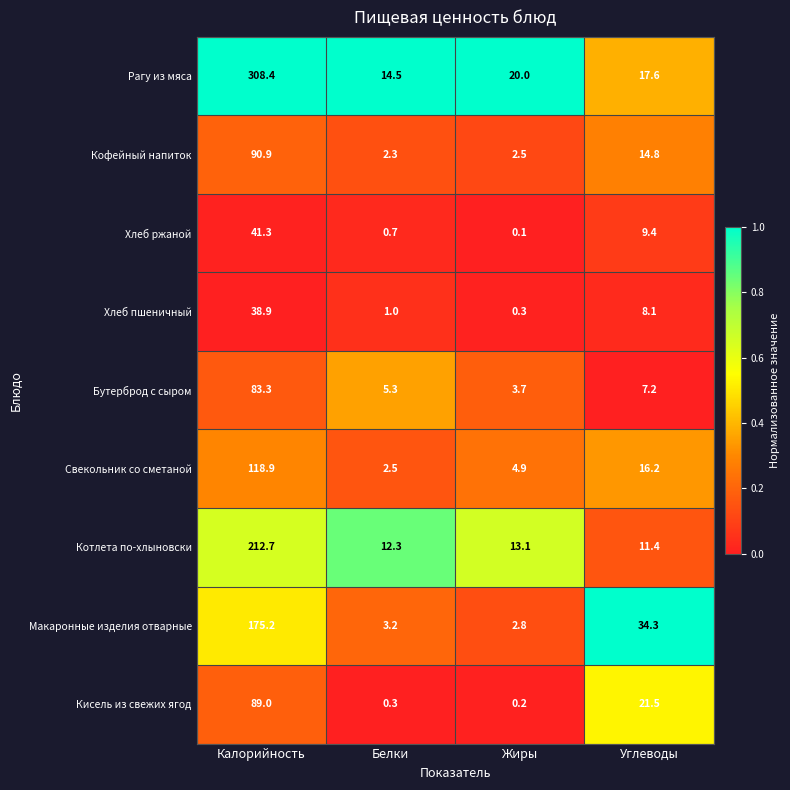

At which label does Бутерброд с сыром first exceed 7?

Калорийность